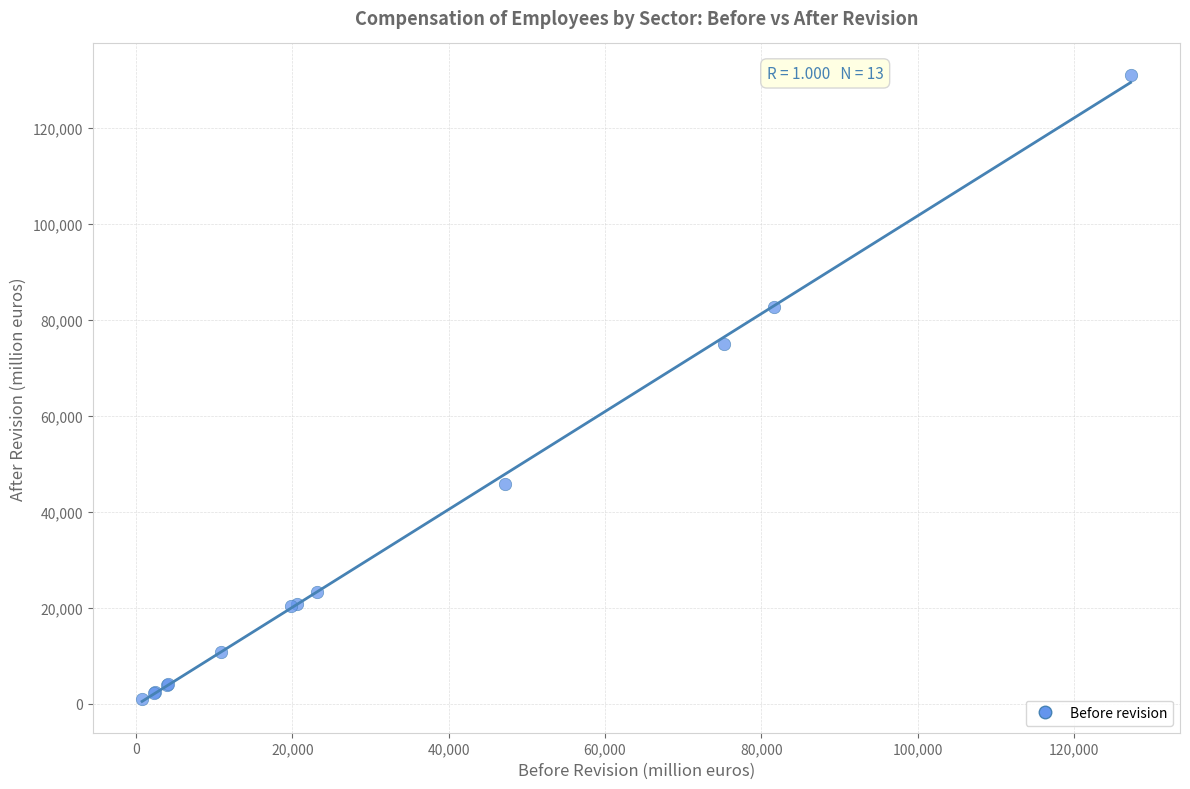

What Y value in the scatter plot is closest to 65992?

75020